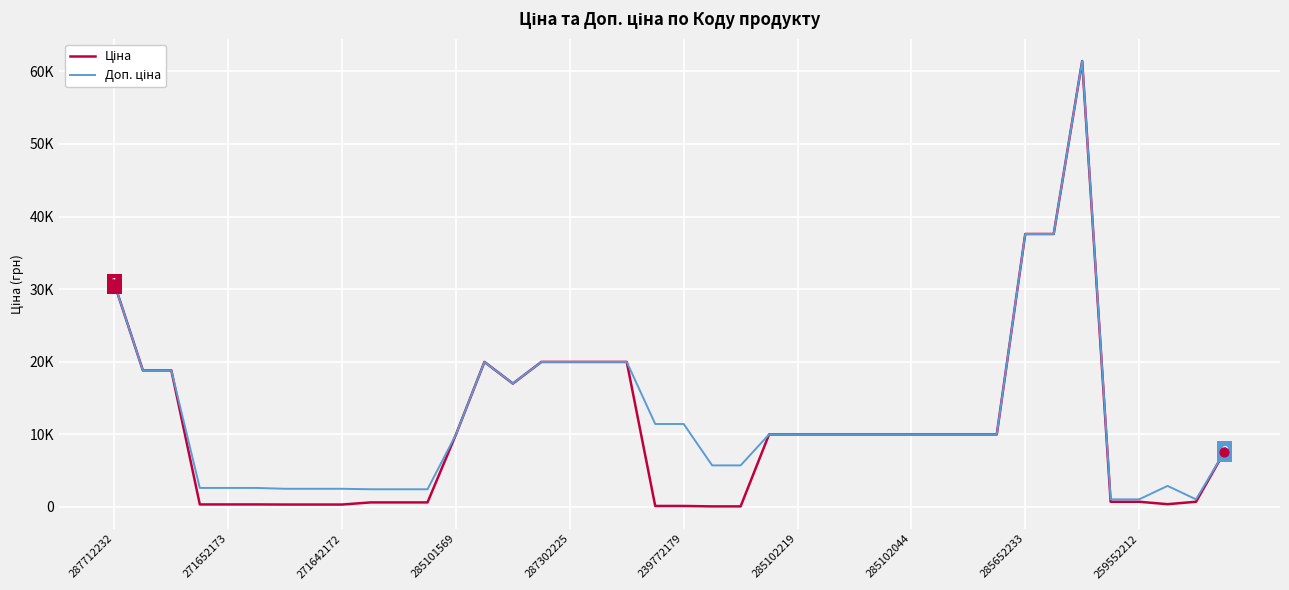

Which series has the largest total across all categories?

Доп. ціна